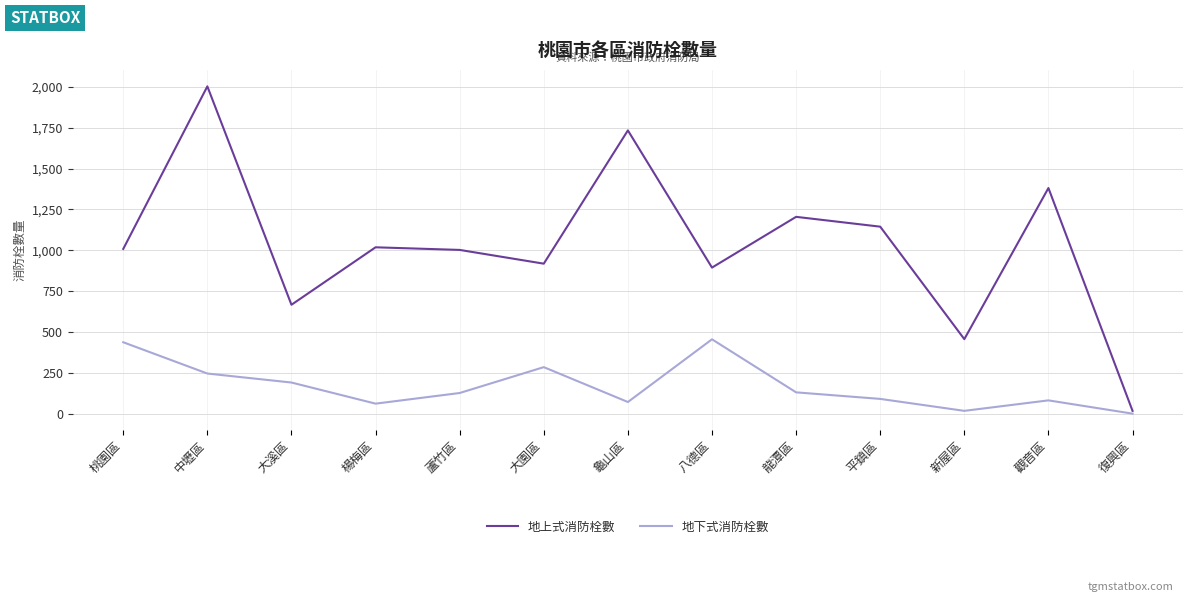

List the series in order of their overall mean, highest first.

地上式消防栓數, 地下式消防栓數